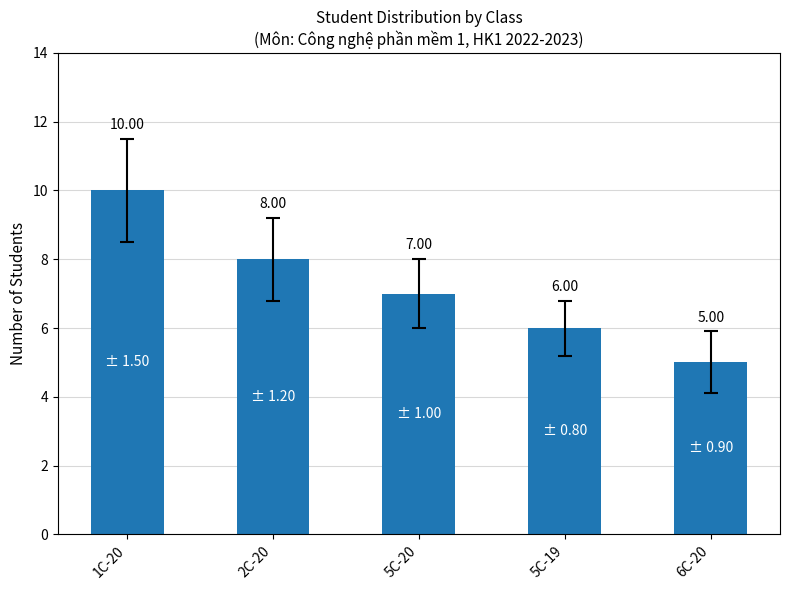

How many values are below 7?

2